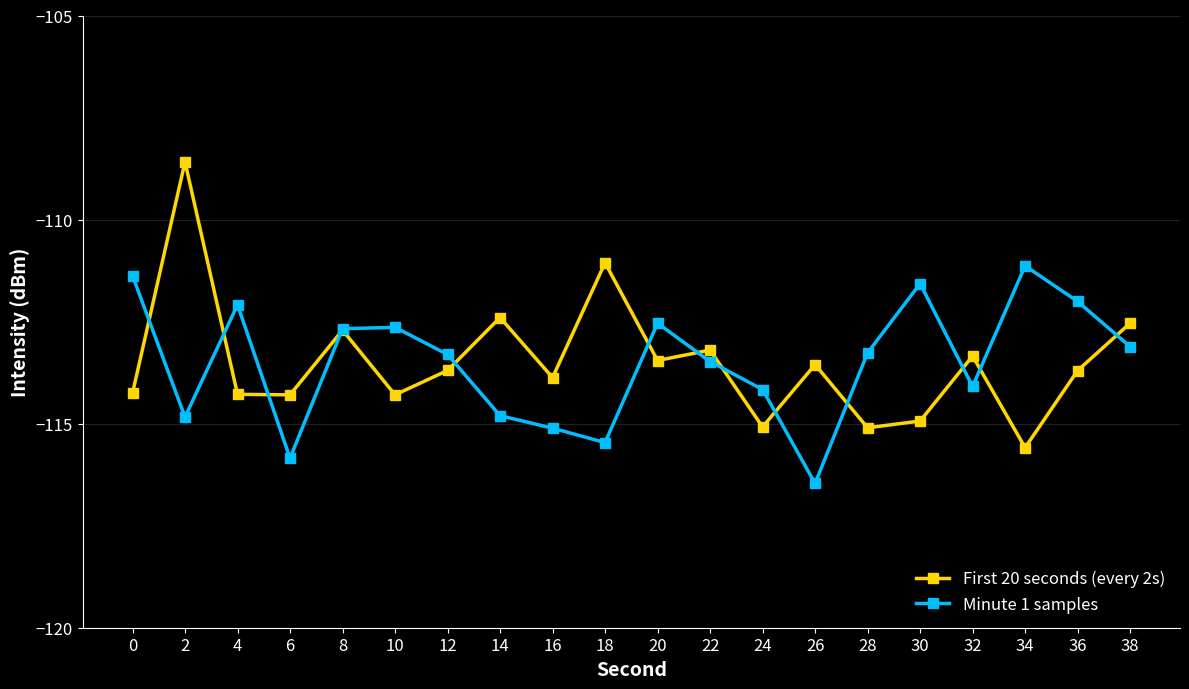

Between 32 and 36, which series saw the biggest shift?

Minute 1 samples